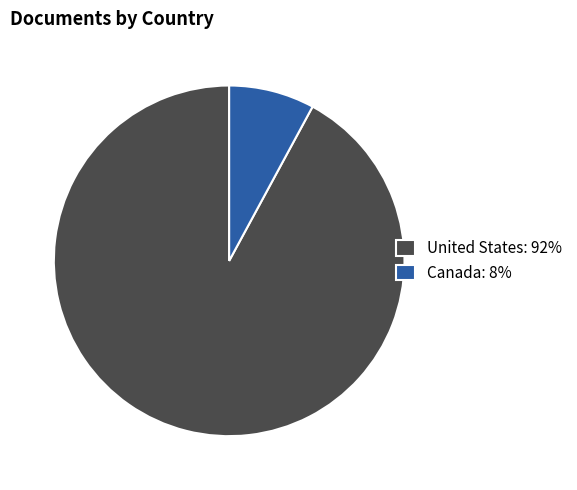

Combined, do United States: 92% and Canada: 8% account for over 50%?

Yes